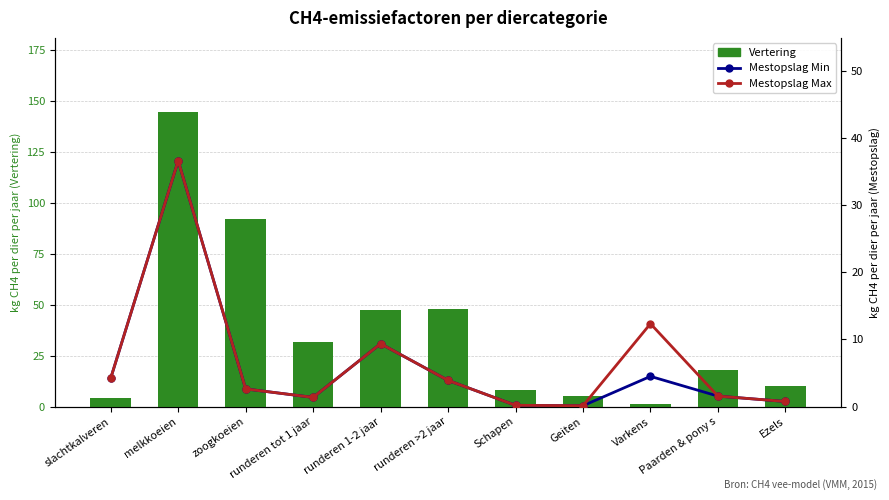

What is the label of the 1st bar from the left?

slachtkalveren